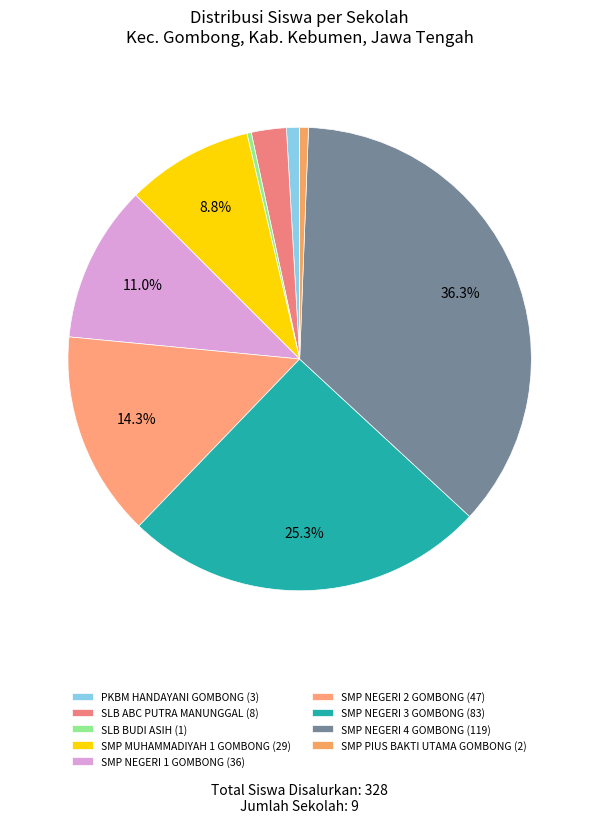

True or false: SMP NEGERI 1 GOMBONG accounts for 16% of the total.

False